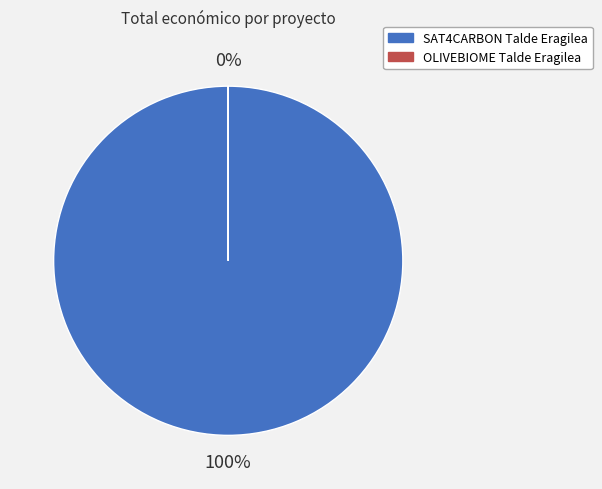

What percentage is the SAT4CARBON Talde Eragilea slice, to the nearest percent?

100%